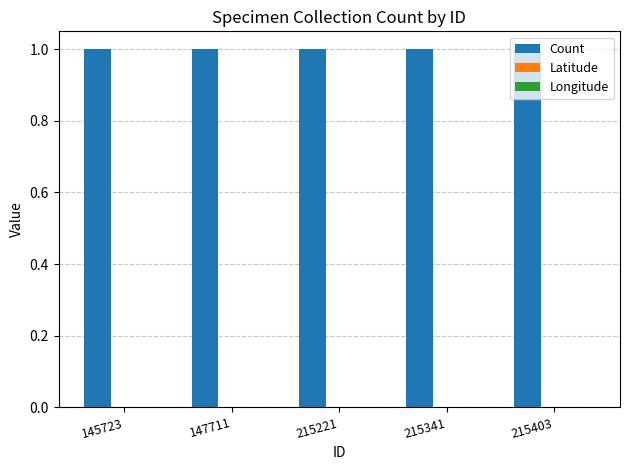

List the labels in order of Count value, largest first.

145723, 147711, 215221, 215341, 215403